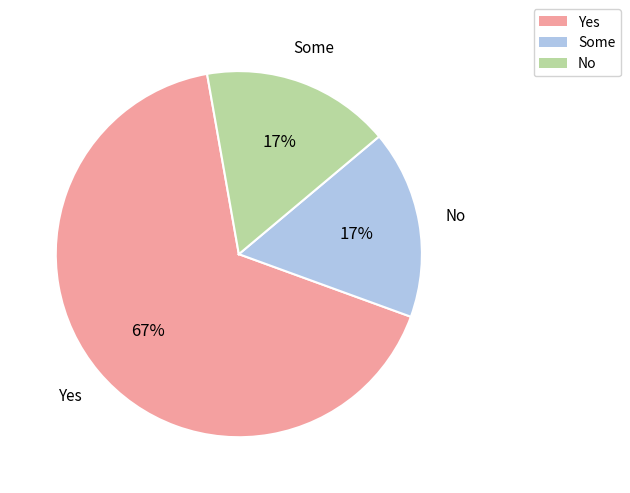

What percentage is the Some slice, to the nearest percent?

17%